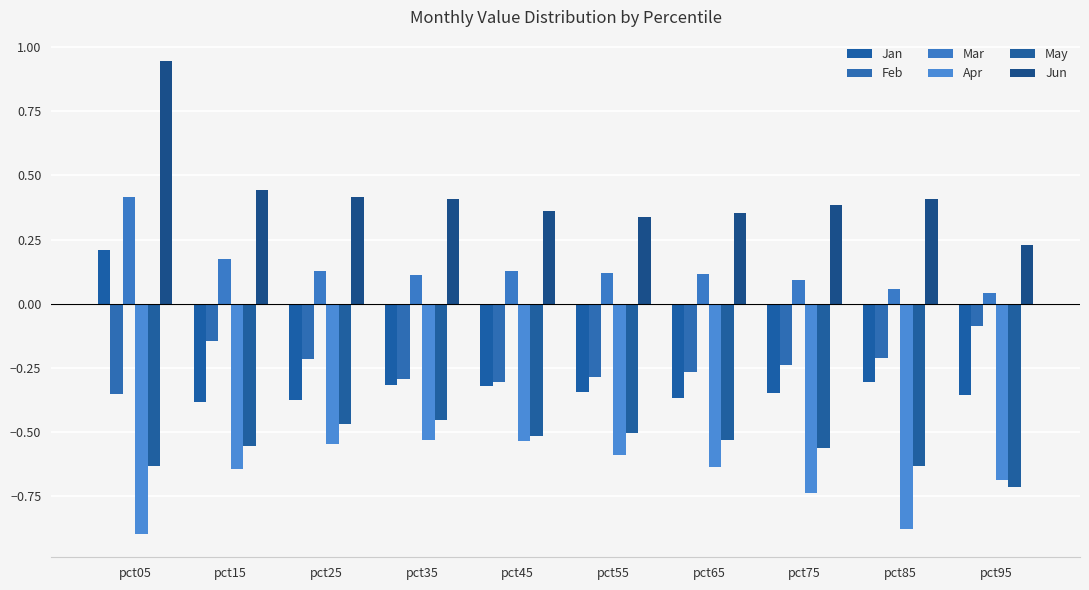

What is the value of the Feb bar at the 4th from the left?

-0.3